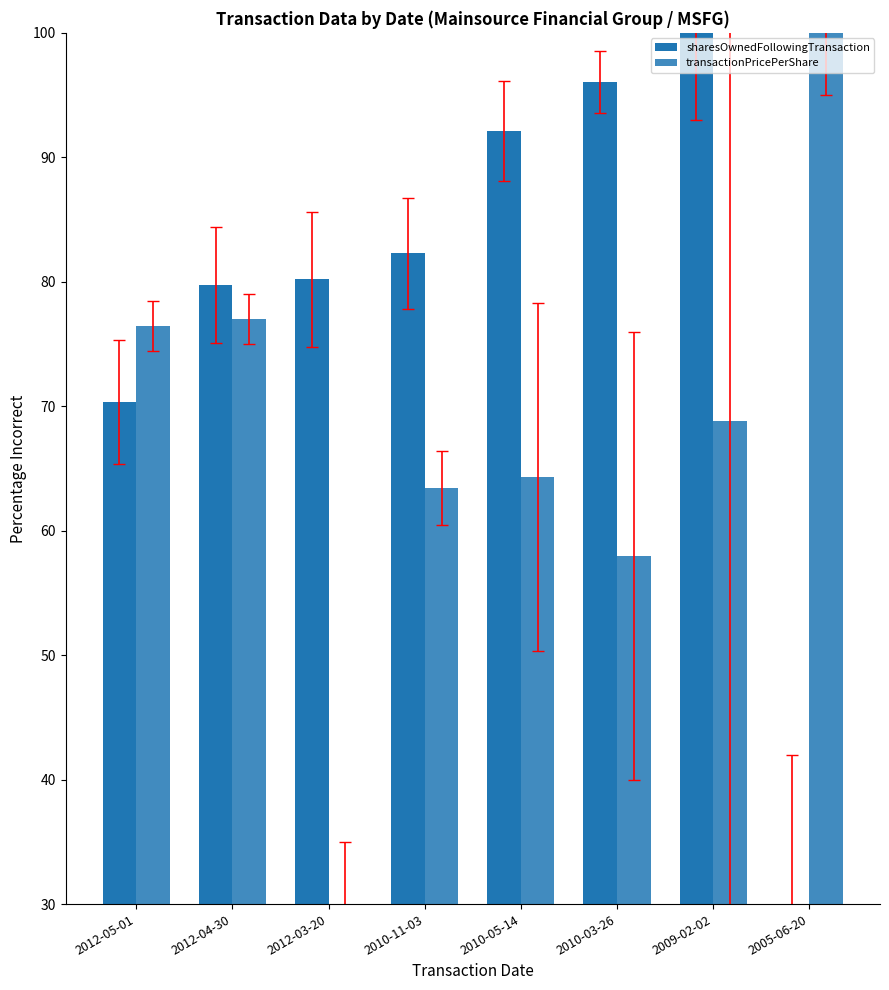

How many distinct data groups are displayed?

2